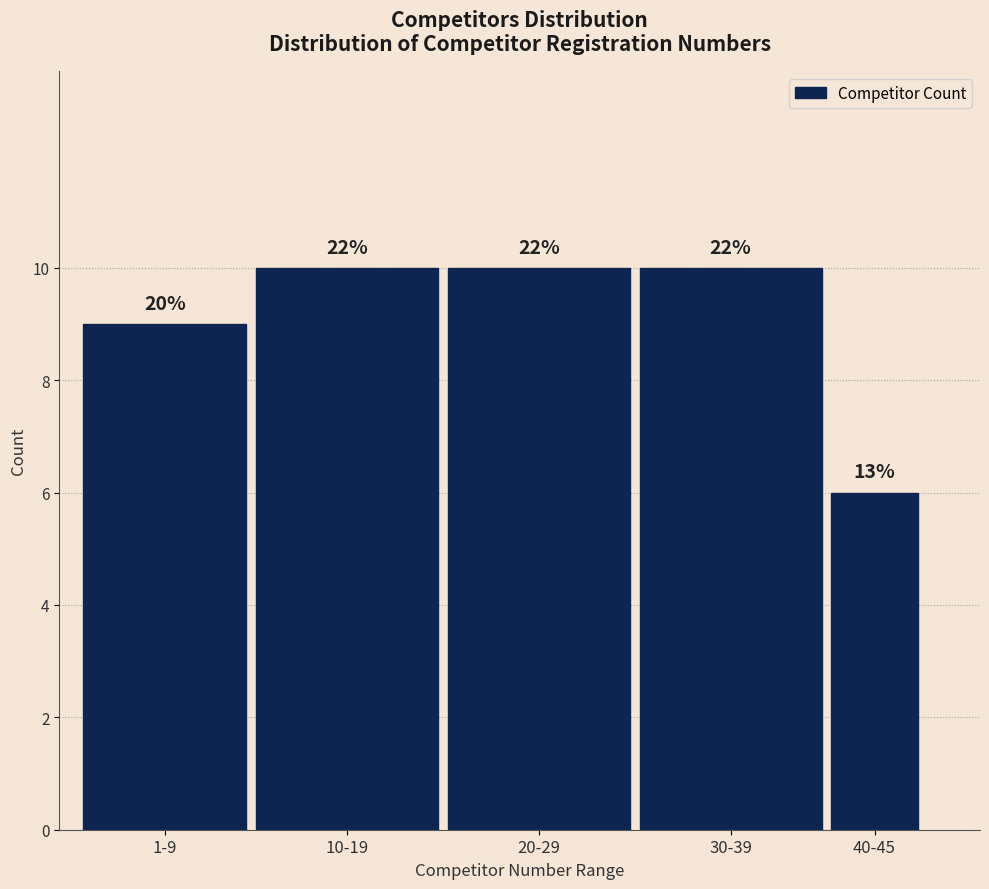

Are the bars horizontal?

No